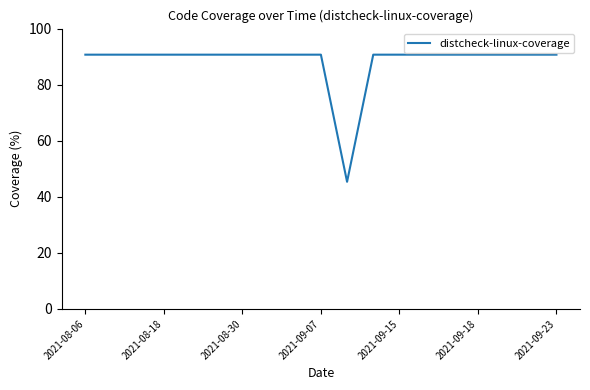

What is the maximum value shown in the chart?

90.7